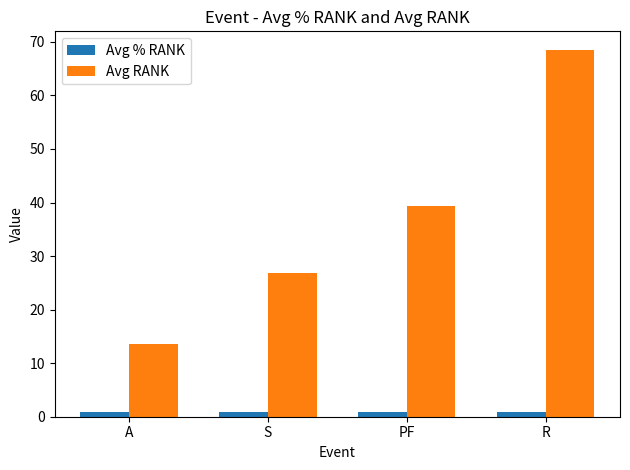

List the series in order of their overall mean, lowest first.

Avg % RANK, Avg RANK